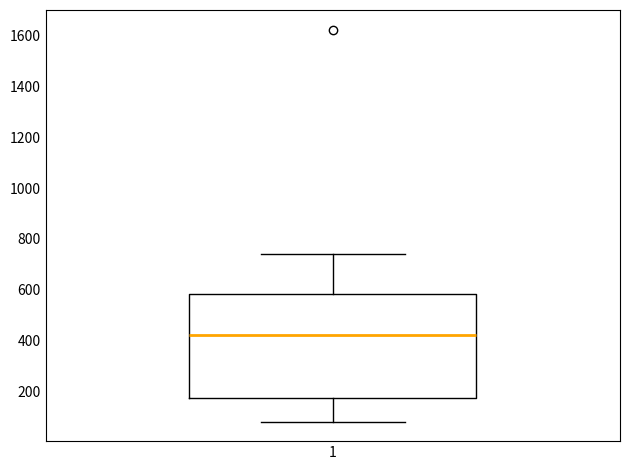

Read this box plot against the y-axis: the position of the median line, the range covered by the box, and the ends of both whiskers. The values are not printed on the chart, so give them approximately, as read against the axis.

median 420, box 180 to 580, whiskers 80 to 740